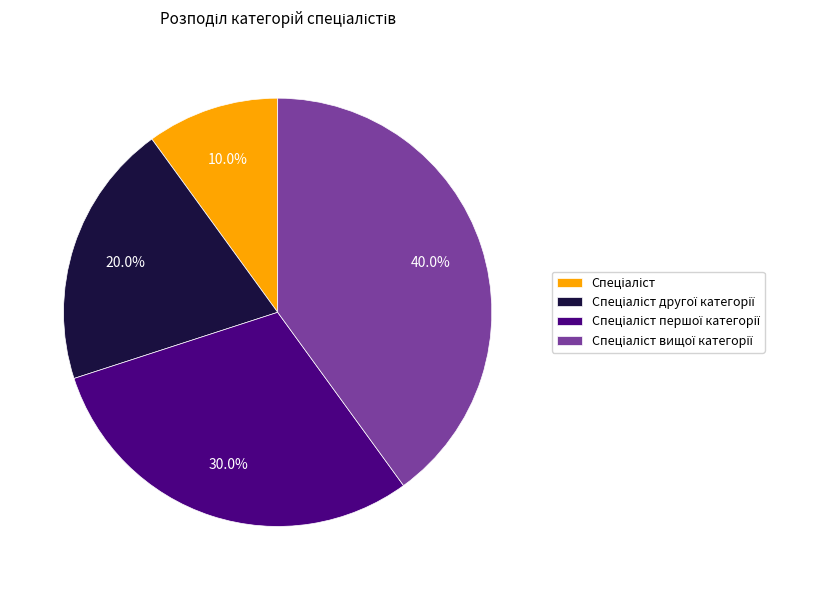

To the nearest percent, what is the difference between the largest and smallest slice percentages?

30%